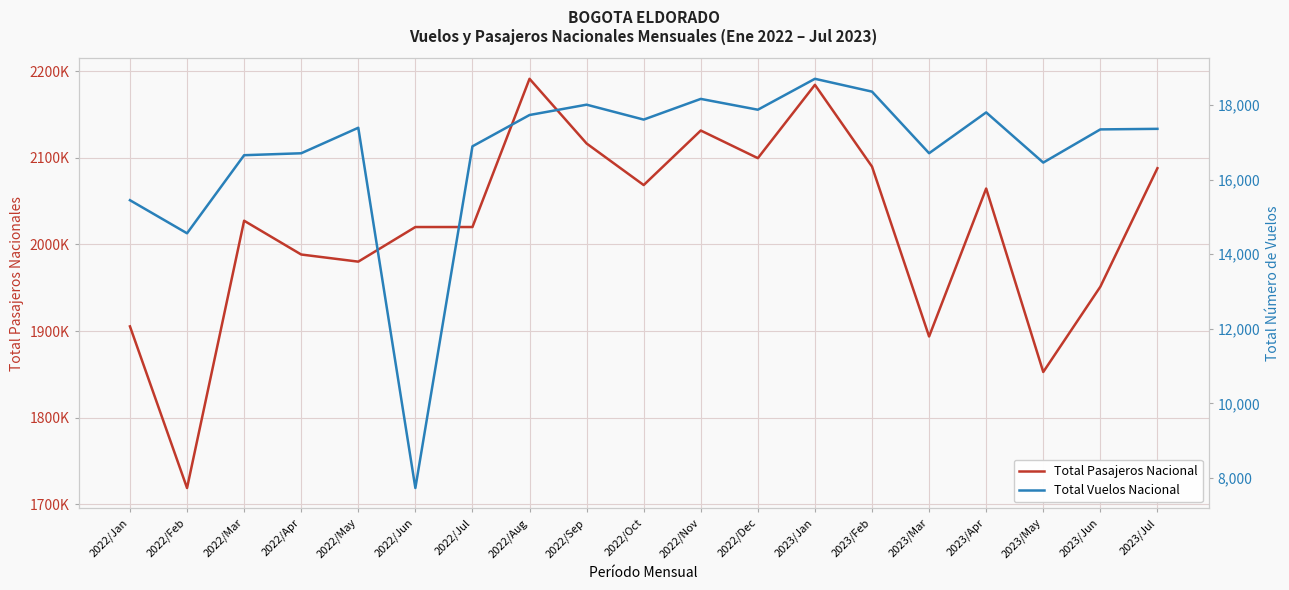

Which series has the widest spread of values?

Total Pasajeros Nacional